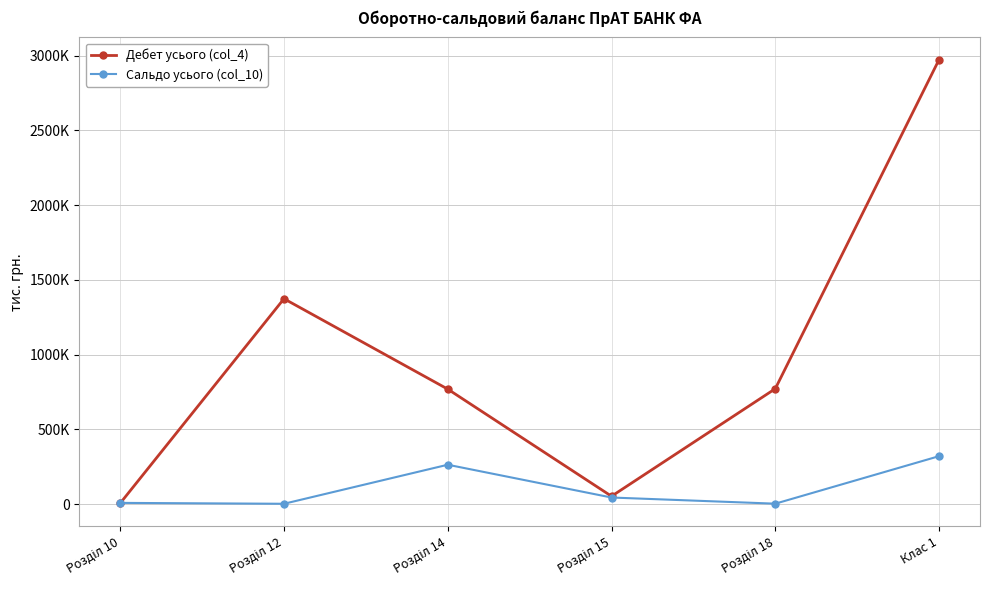

What are all the series names shown in the legend?

Дебет усього (col_4), Сальдо усього (col_10)